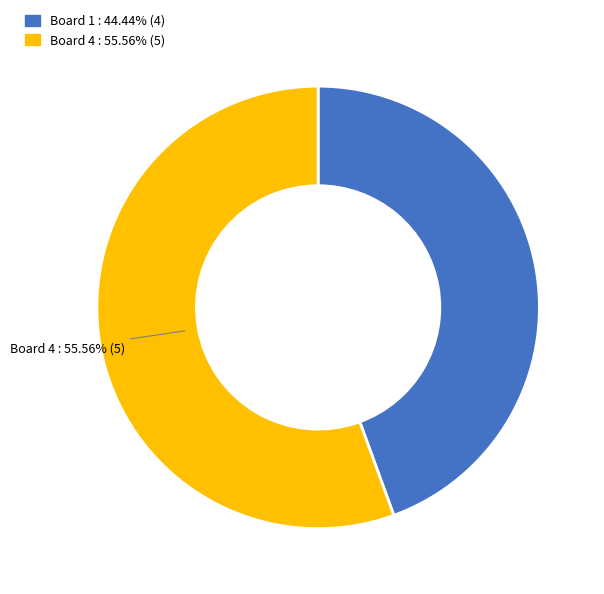

How many segments does this pie chart have?

2